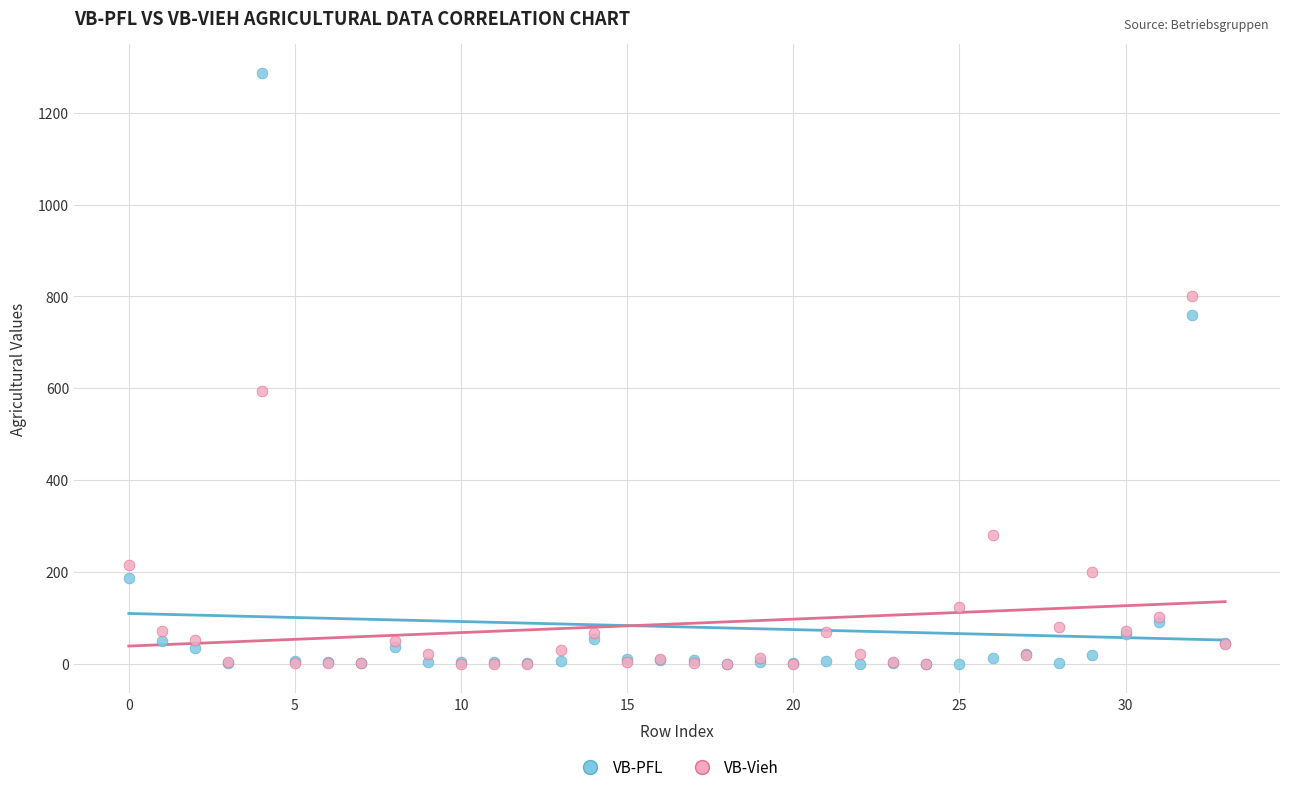

In the VB-PFL series, what Y value is closest to 643?

759.6